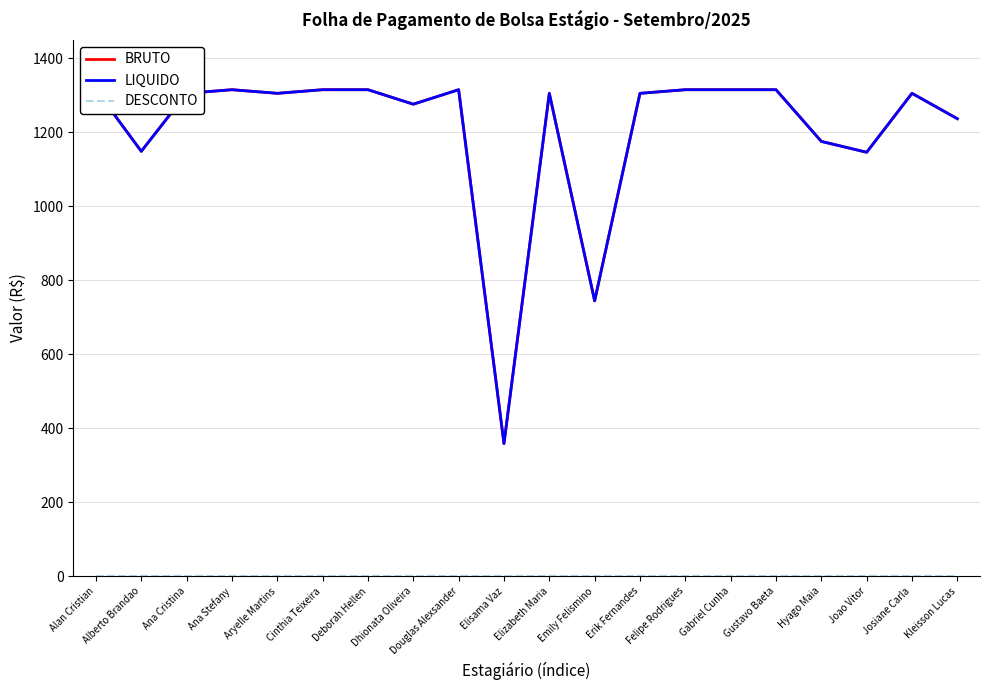

True or false: BRUTO and LIQUIDO cross at least once.

False